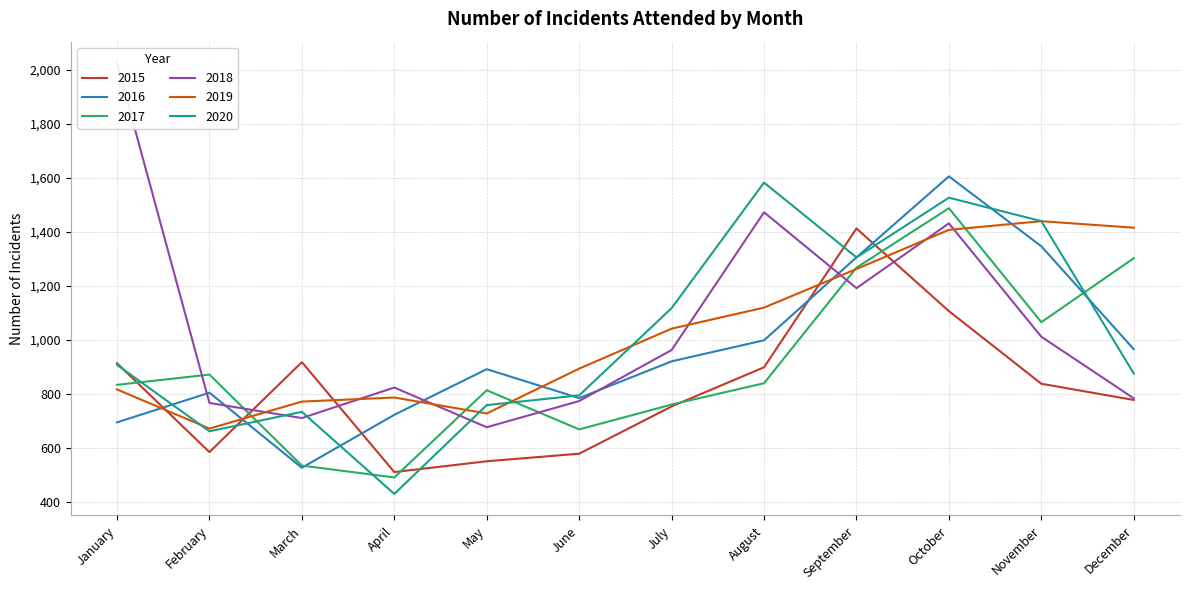

What is the maximum value shown in the chart?

2025